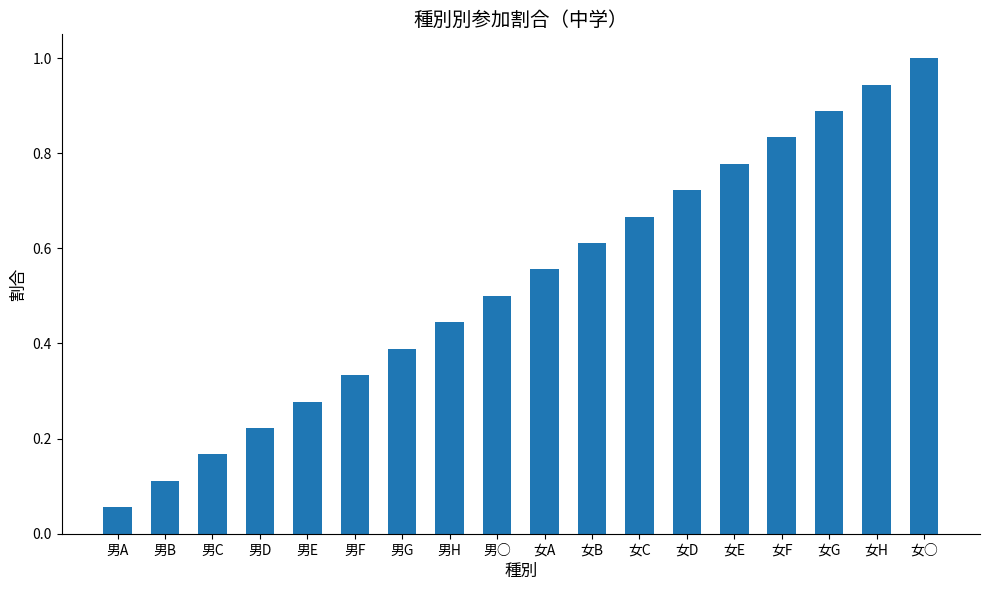

The chart shows a value of 0.2 at 男B. True or false?

False